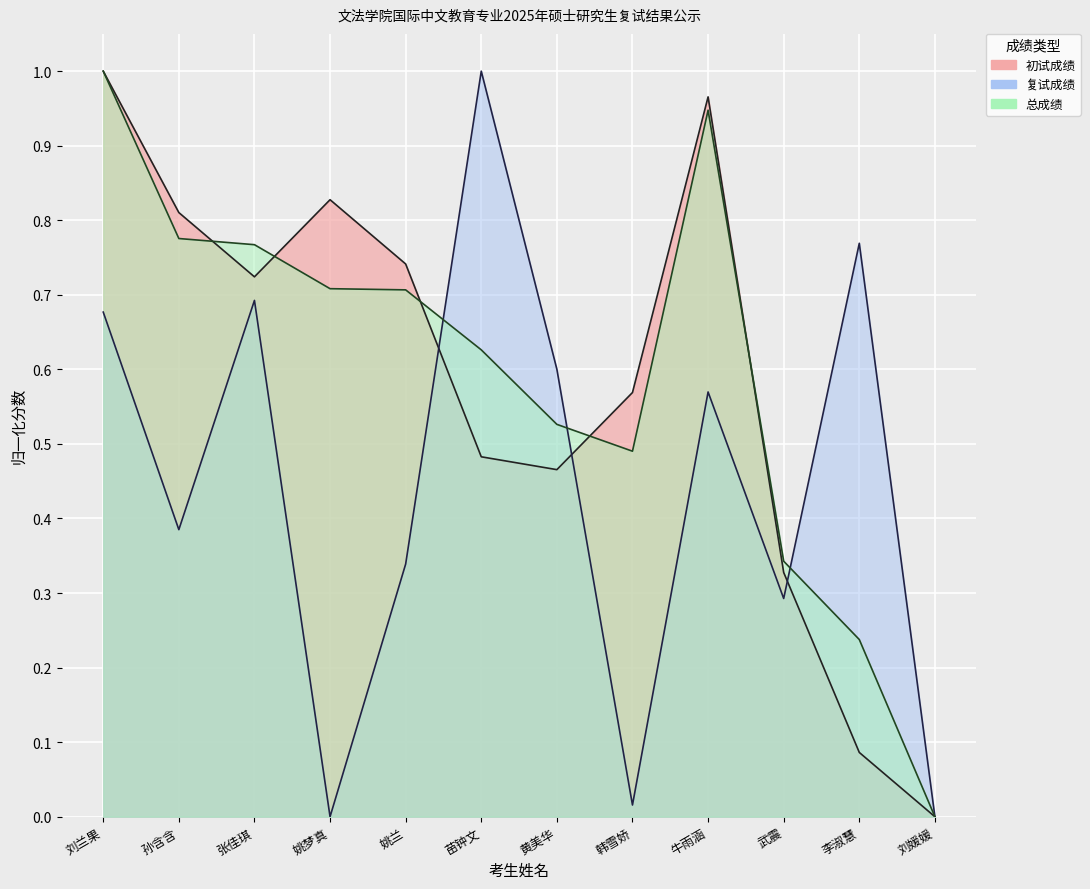

How many lines are shown in the chart?

3